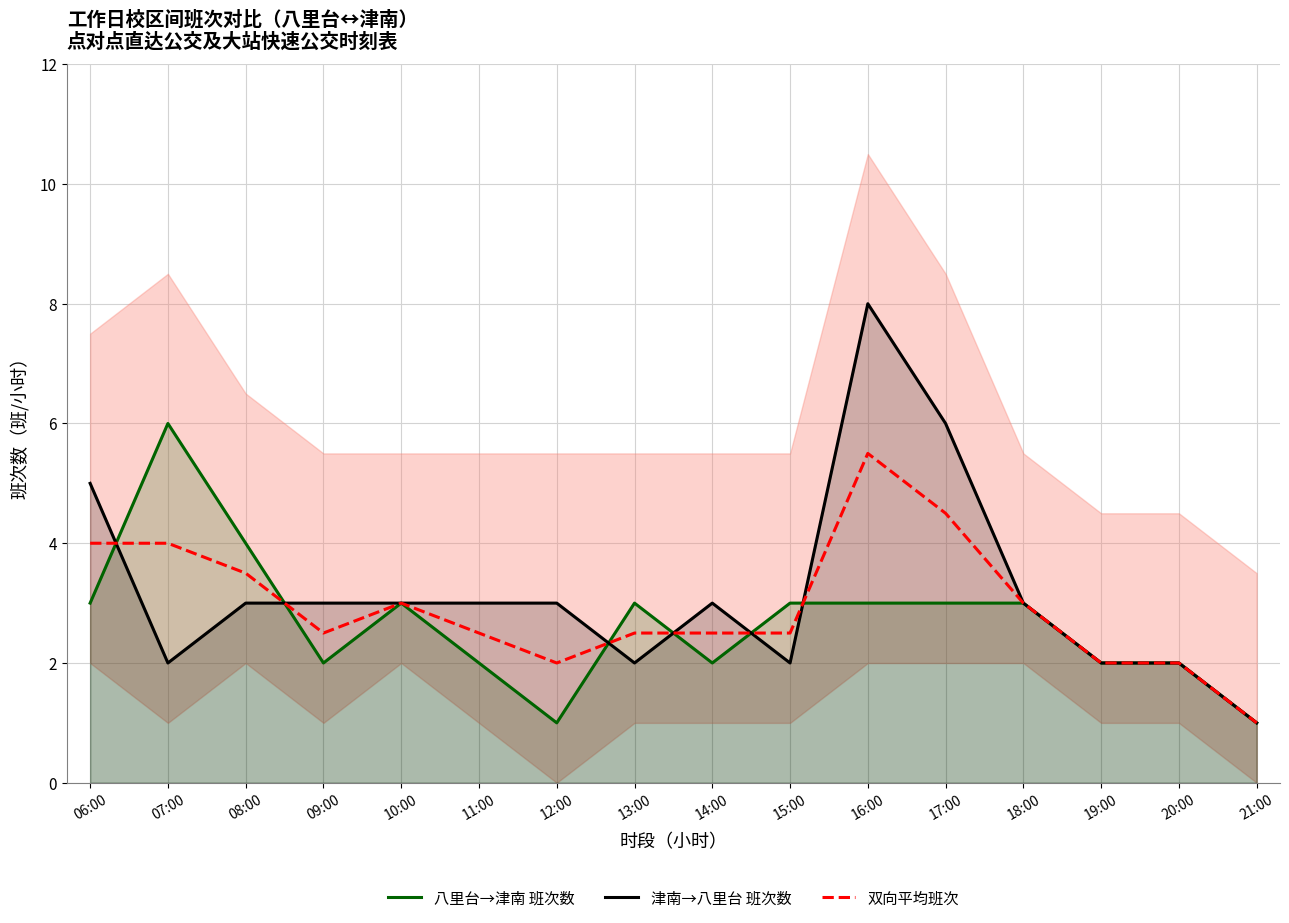

What is the average value of the 津南→八里台 班次数 series?

3.2